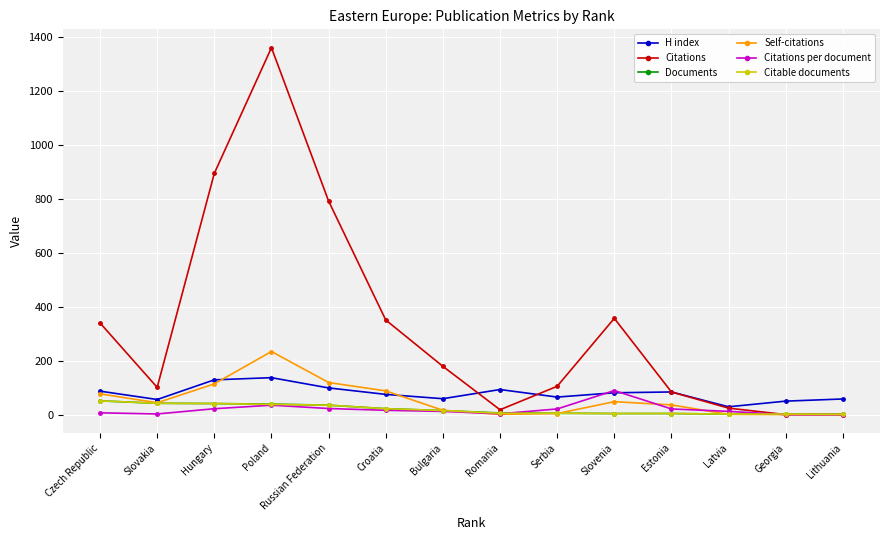

True or false: Citations per document and Documents intersect in this chart.

True